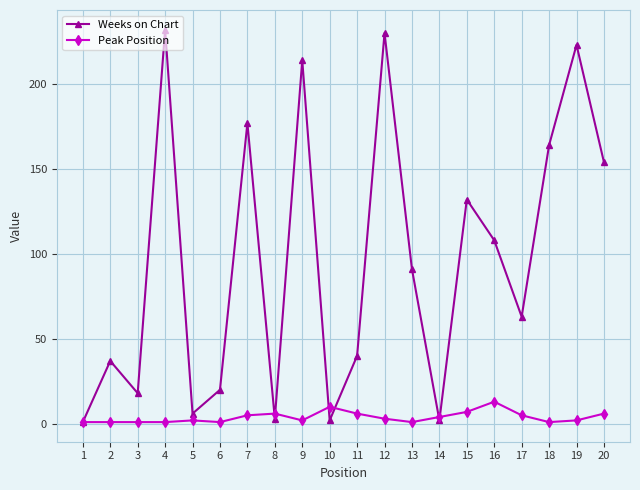

Which series has the largest range (max minus min)?

Weeks on Chart